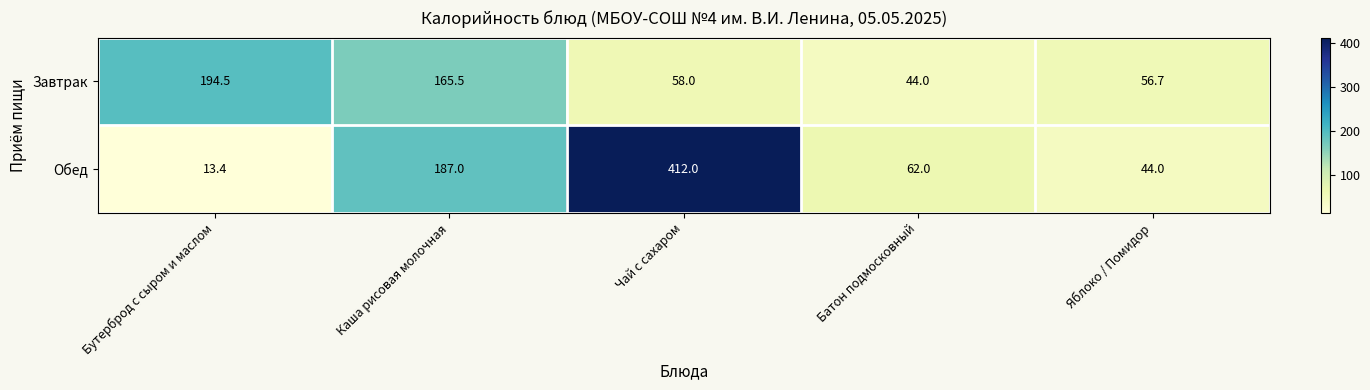

Reading right to left, what are all the values shown in this chart?

Завтрак: Яблоко / Помидор=56.7	Батон подмосковный=44.0	Чай с сахаром=58.0	Каша рисовая молочная=165.5	Бутерброд с сыром и маслом=194.5
Обед: Яблоко / Помидор=44.0	Батон подмосковный=62.0	Чай с сахаром=412.0	Каша рисовая молочная=187.0	Бутерброд с сыром и маслом=13.4